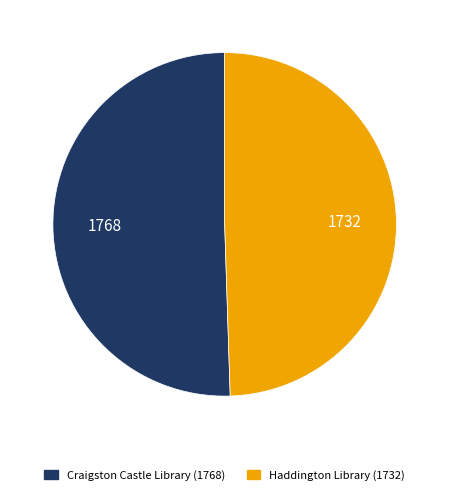

Is the sum of Haddington Library and Craigston Castle Library greater than half?

Yes